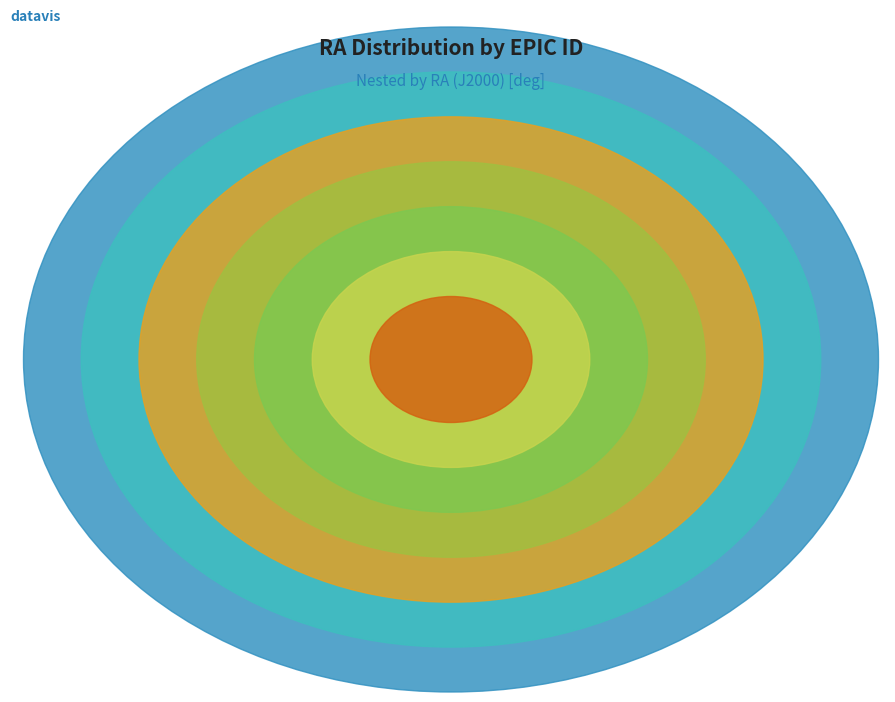

To the nearest percent, what is the average slice percentage?

14%